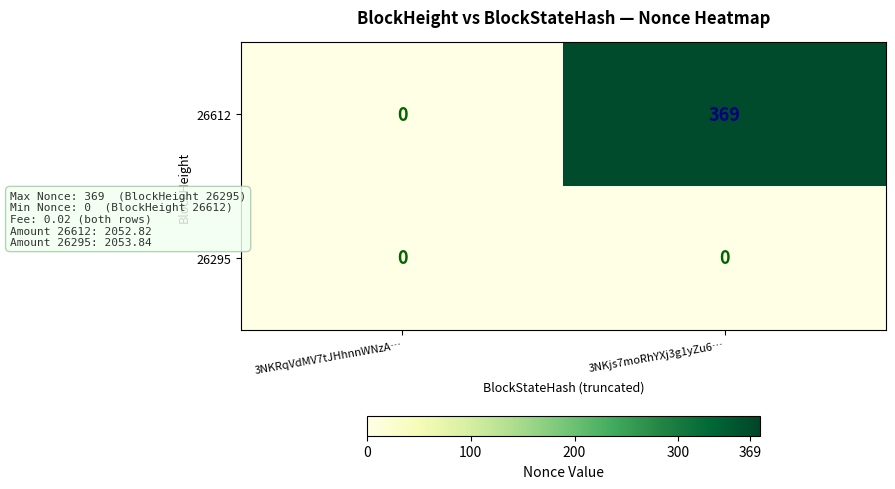

Reading left to right, list all the values displayed in this chart.

26612: 3NKRqVdMV7tJHhnnWNzA…=0	3NKjs7moRhYXj3g1yZu6…=369
26295: 3NKRqVdMV7tJHhnnWNzA…=0	3NKjs7moRhYXj3g1yZu6…=0